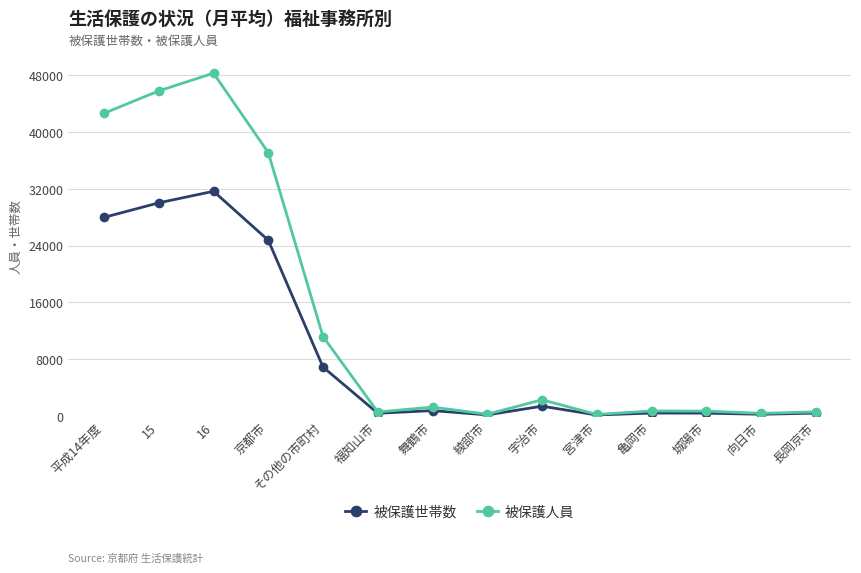

The value of 被保護世帯数 at 16 is 16907. True or false?

False